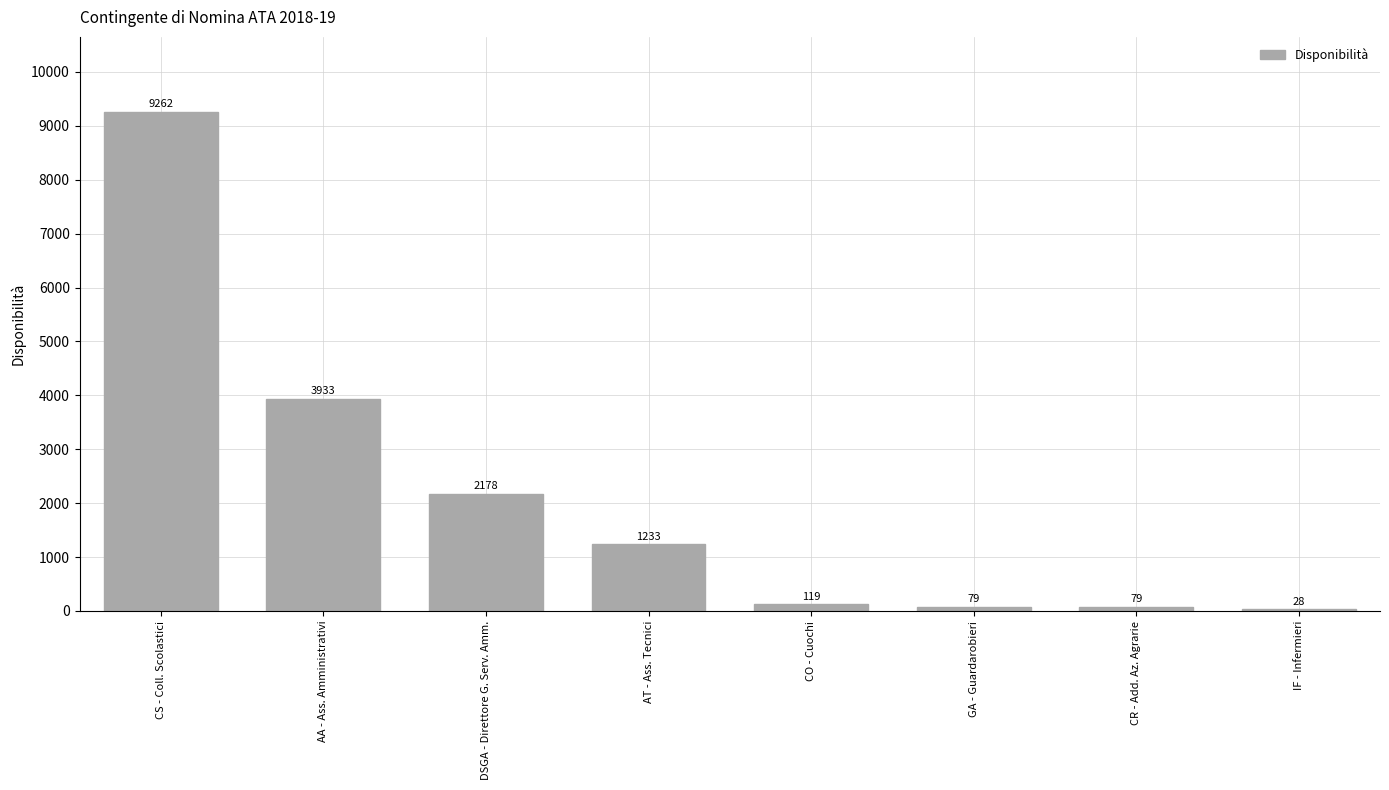

True or false: the data shows 1233 at AT - Ass. Tecnici.

True